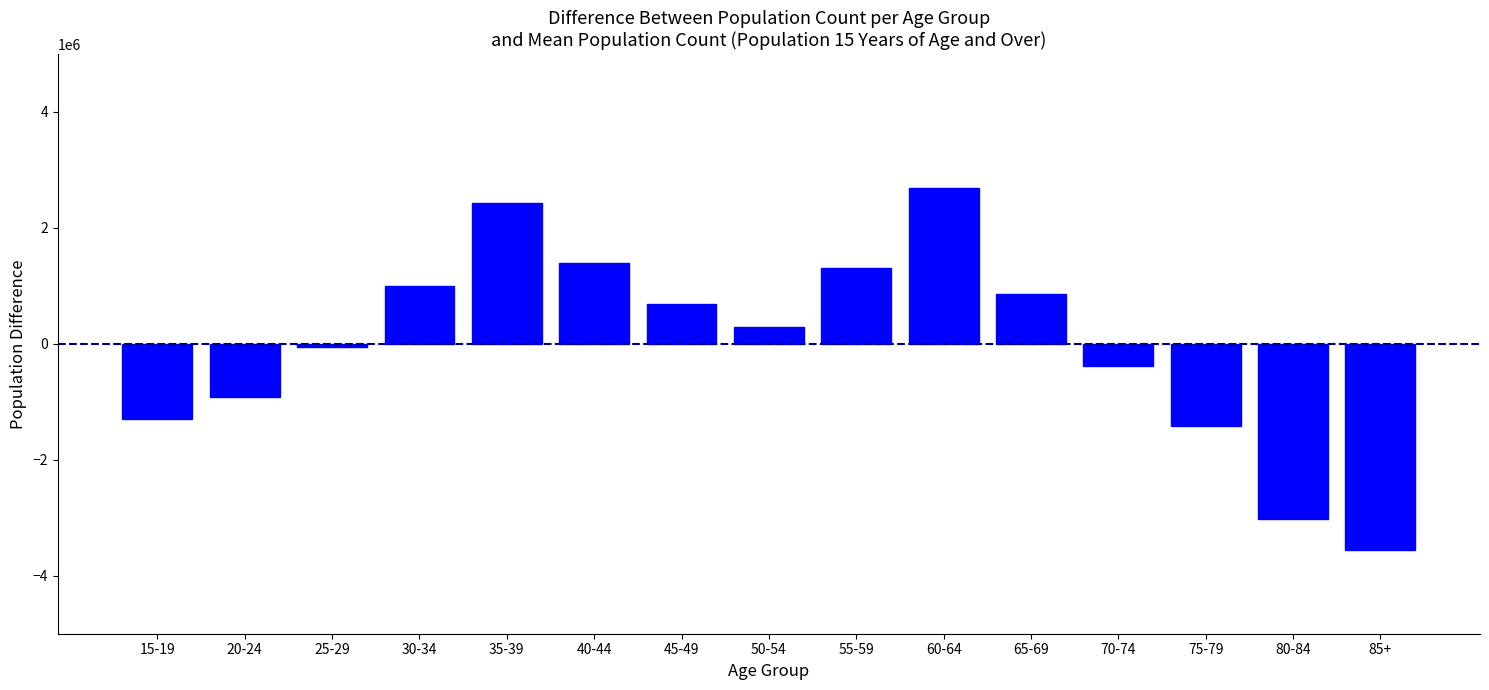

Reading right to left, what are all the values shown in this chart?

-3556899.3	-3015568.3	-1410819.3	-388530.3	858340.7	2685416.7	1311901.7	292666.7	681283.7	1390032.7	2434516.7	989664.7	-58131.3	-925399.3	-1288475.3